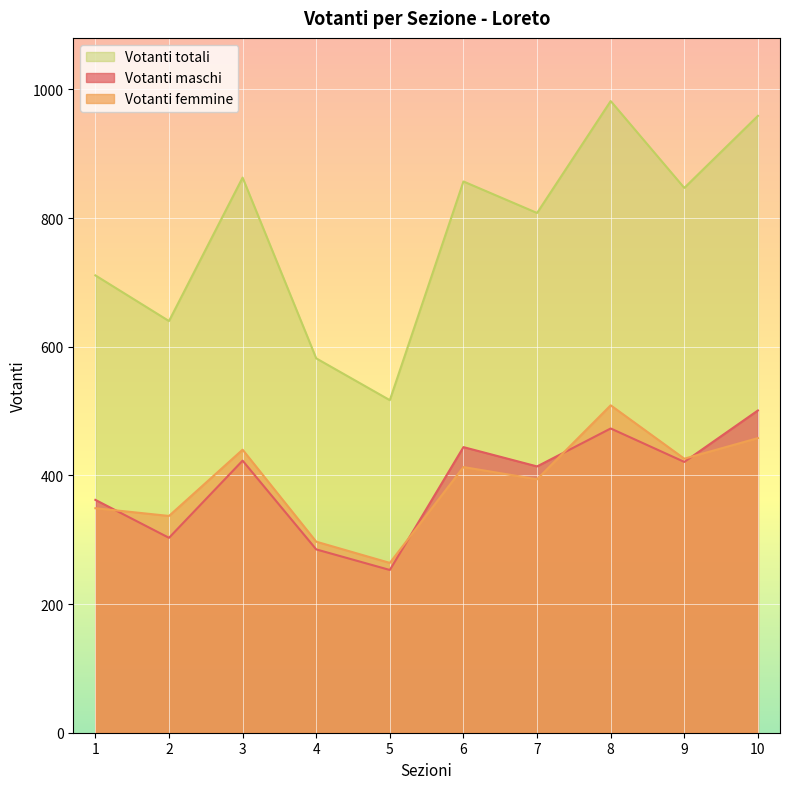

Which series has the largest total across all categories?

Votanti totali